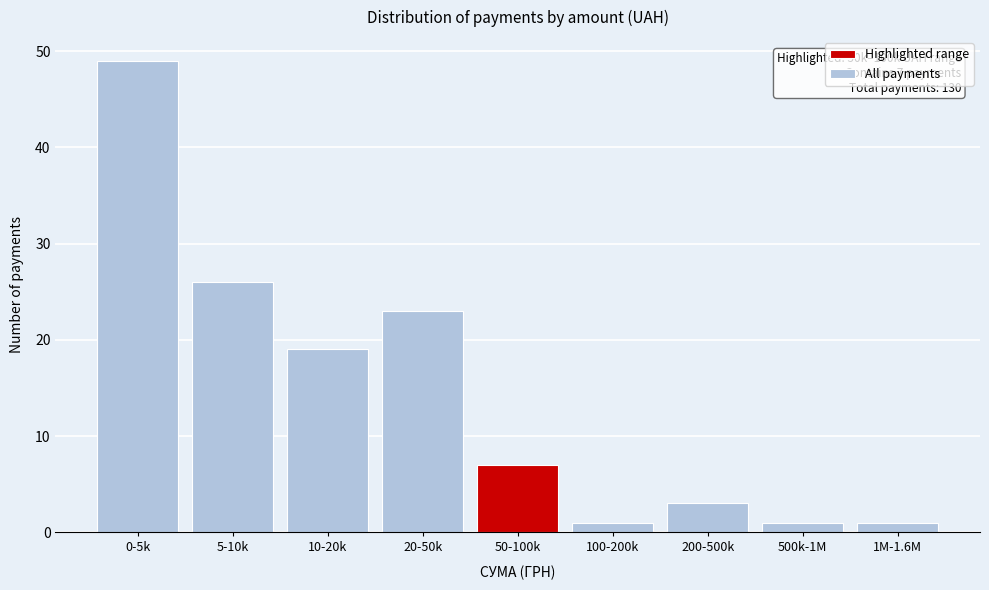

Reading left to right, list all the values displayed in this chart.

49	26	19	23	7	1	3	1	1